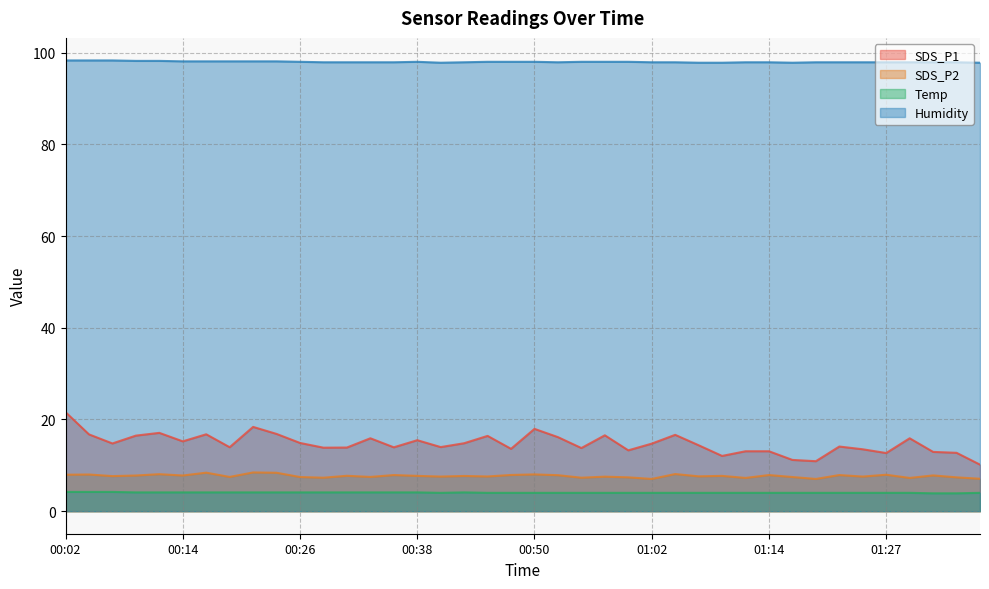

Read the SDS_P1 value at 00:19.

13.9